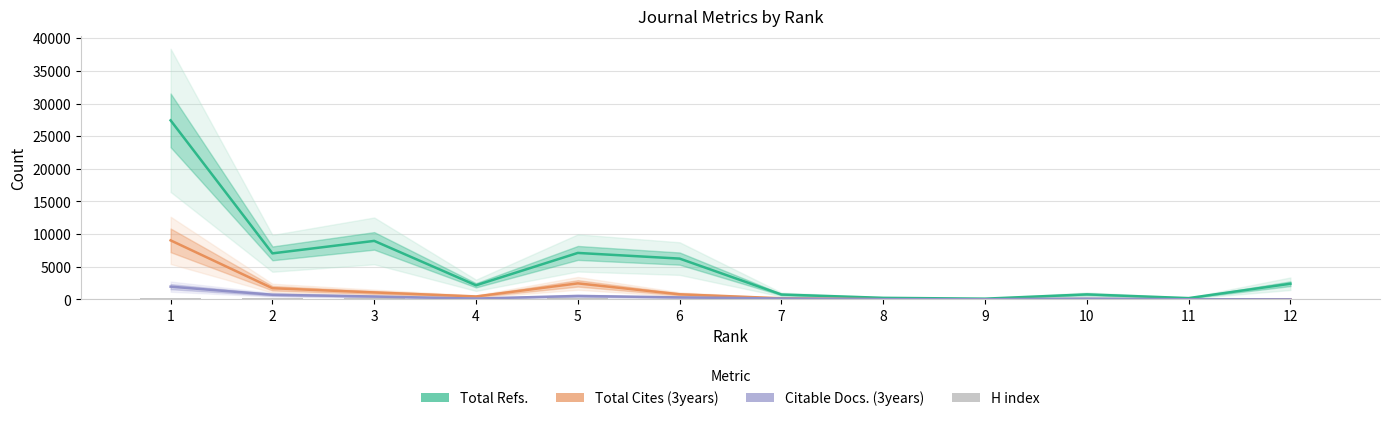

Reading left to right, list all the values displayed in this chart.

Total Refs.: 27429	7047	8960	2156	7115	6247	741	232	106	761	192	2396
Total Cites (3years): 9040	1709	1062	445	2450	774	166	15	11	48	5	0
Citable Docs. (3years): 1947	707	436	122	522	303	131	31	12	111	10	0
H index: 232	133	136	114	176	91	41	28	16	17	11	92